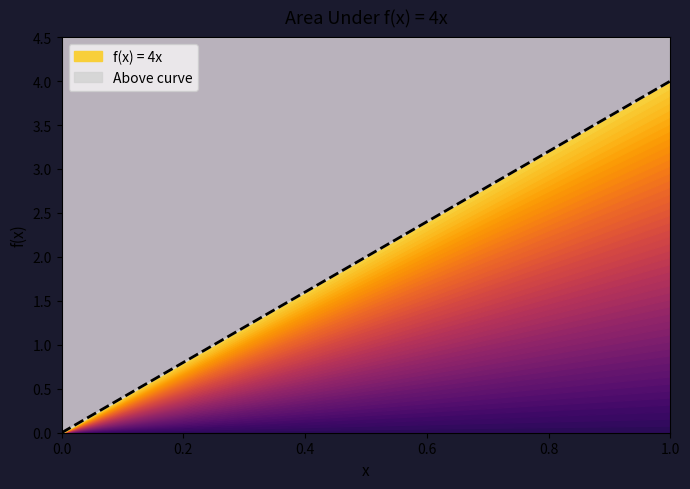

What is the label of the 9th point from the left?

1.0